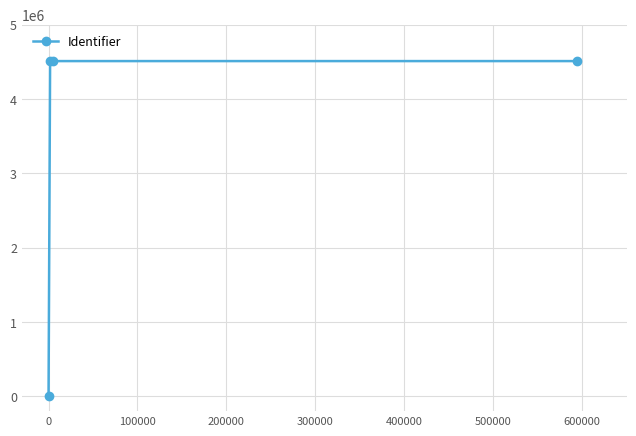

What is the average value?

3380970